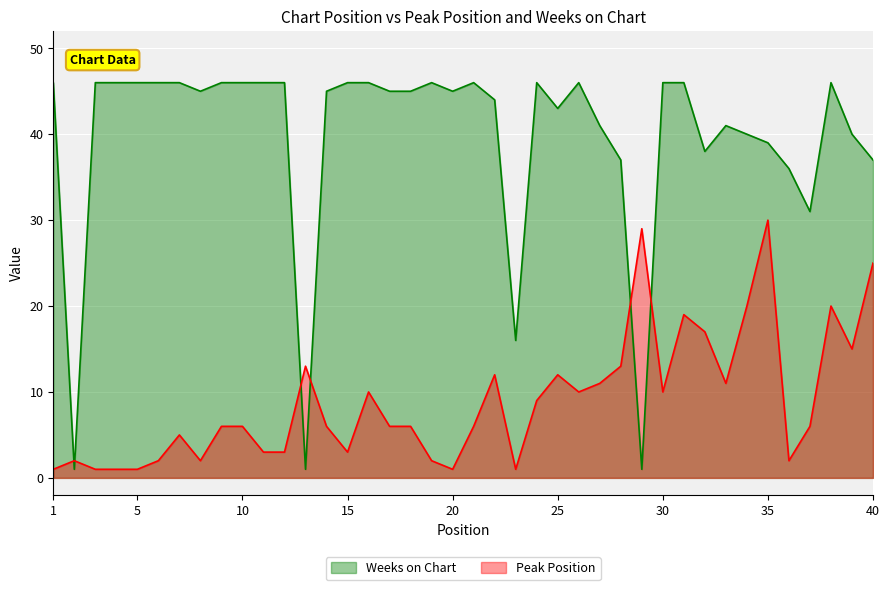

What is the maximum value shown in the chart?

46